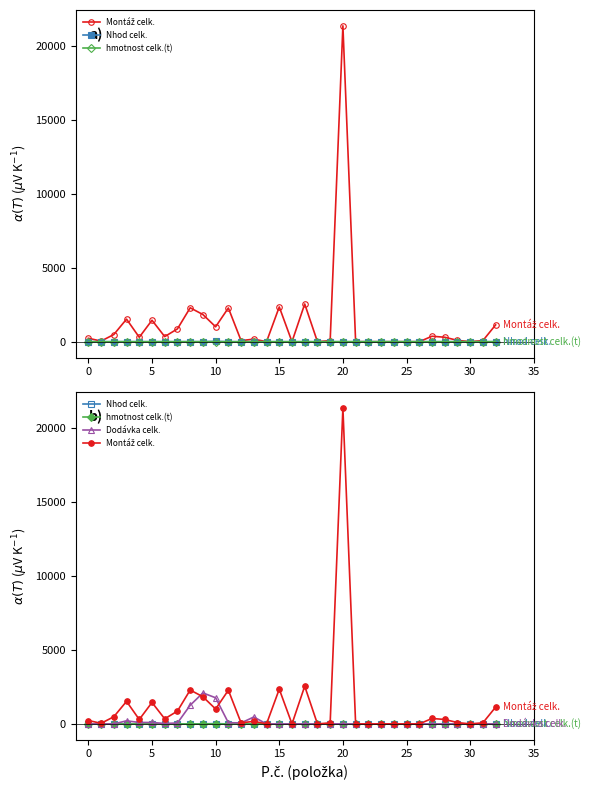

Reading left to right, extract all data points from this chart.

Montáž celk.: 231.6	42.1	484.8	1525.4	299.9	1450.9	345.3	867.1	2291.8	1836.9	1007.7	2279.7	73.2	173.4	0.0	2350.0	0.0	2550.0	0.0	71.7	21350.0	0.0	0.0	0.0	0.0	0.0	0.0	368.9	301.8	90.0	2.5	75.0	1136.7
Nhod celk.: 0.7	0.1	1.5	3.2	0.7	2.3	0.7	2.1	2.7	3.9	24.4	0.1	0.2	0.4	0.0	0.0	0.0	0.0	0.0	0.2	0.0	0.0	0.0	0.0	0.0	0.0	0.0	0.8	0.6	0.0	0.0	0.0	2.9
hmotnost celk.(t): 0.1	0.0	0.1	0.1	0.1	0.0	0.0	0.0	0.0	0.0	0.1	0.0	0.1	0.2	0.0	0.2	0.0	0.2	0.0	0.0	1.9	0.0	0.0	0.0	0.0	0.0	0.0	0.1	0.0	0.0	0.0	0.0	0.0
Dodávka celk.: 0.0	0.0	0.0	209.9	97.2	99.1	29.7	62.9	1261.2	2096.1	1767.3	80.3	69.0	466.6	0.0	0.0	0.0	0.0	0.0	11.6	0.0	0.0	0.0	0.0	0.0	0.0	0.0	0.1	0.0	0.0	0.0	0.0	0.0